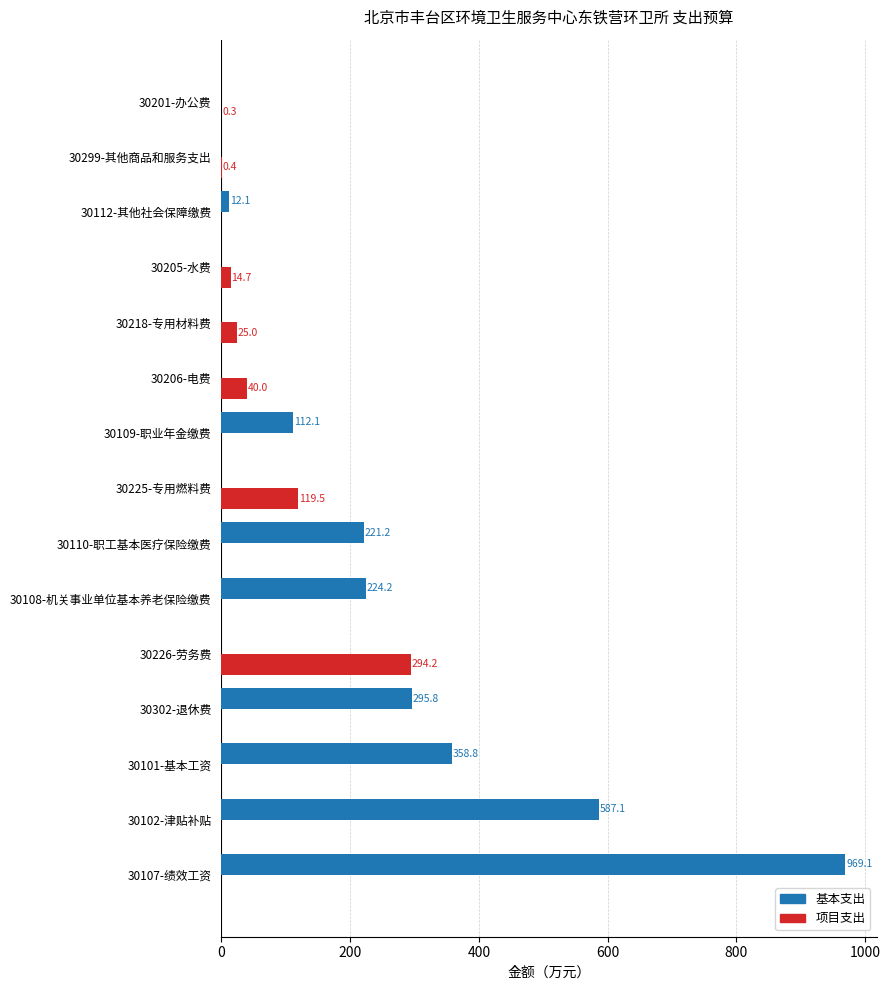

The value of 项目支出 at 30218-专用材料费 is 25.0. True or false?

True